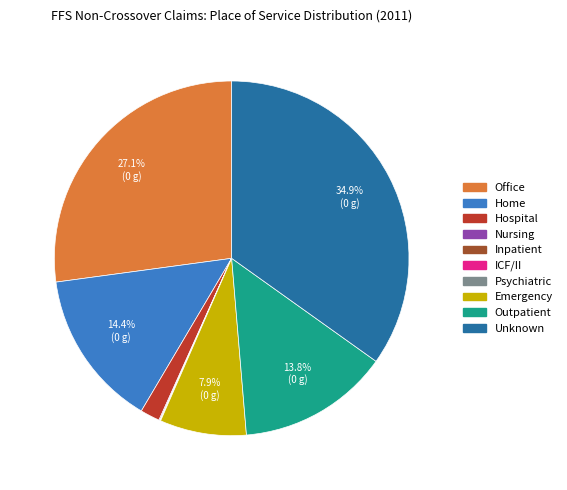

Does any single category account for the majority?

No